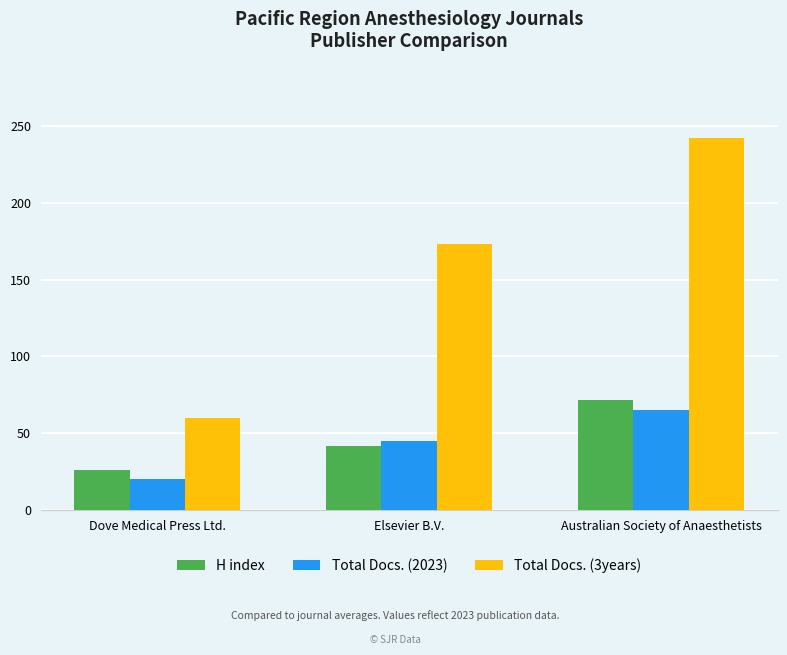

What is the approximate value of Total Docs. (2023) at Elsevier B.V.?

45